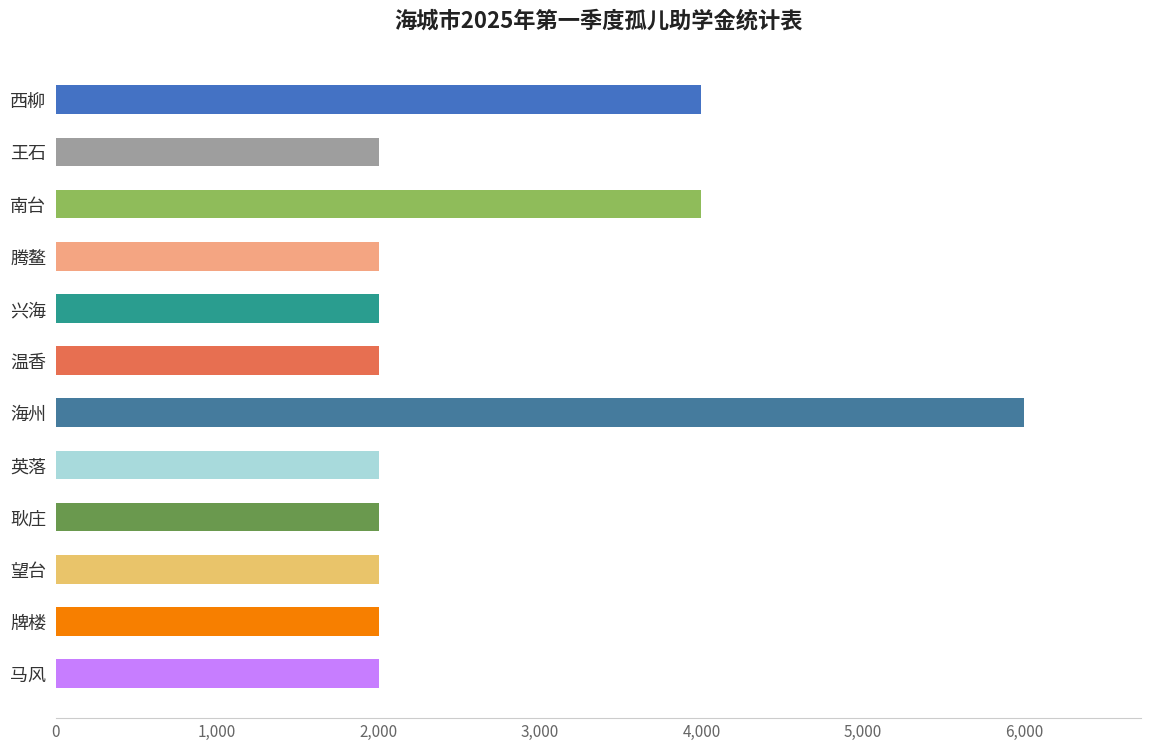

Reading top to bottom, extract all data points from this chart.

西柳=4000	王石=2000	南台=4000	腾鳌=2000	兴海=2000	温香=2000	海州=6000	英落=2000	耿庄=2000	望台=2000	牌楼=2000	马风=2000